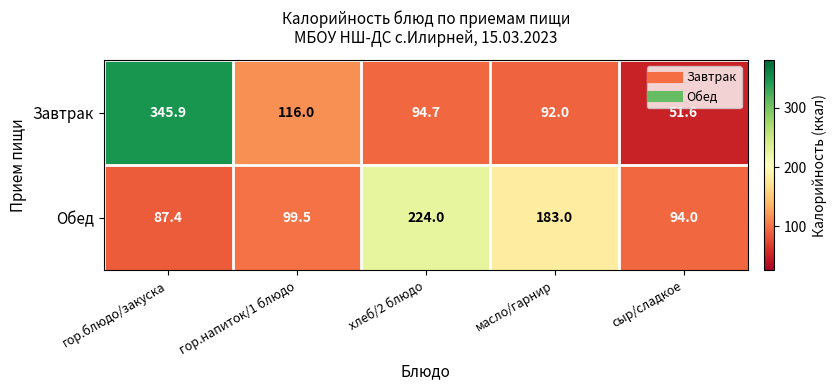

Reading left to right, list all the values displayed in this chart.

Завтрак: гор.блюдо/закуска=345.9	гор.напиток/1 блюдо=116.0	хлеб/2 блюдо=94.7	масло/гарнир=92.0	сыр/сладкое=51.6
Обед: гор.блюдо/закуска=87.4	гор.напиток/1 блюдо=99.5	хлеб/2 блюдо=224.0	масло/гарнир=183.0	сыр/сладкое=94.0